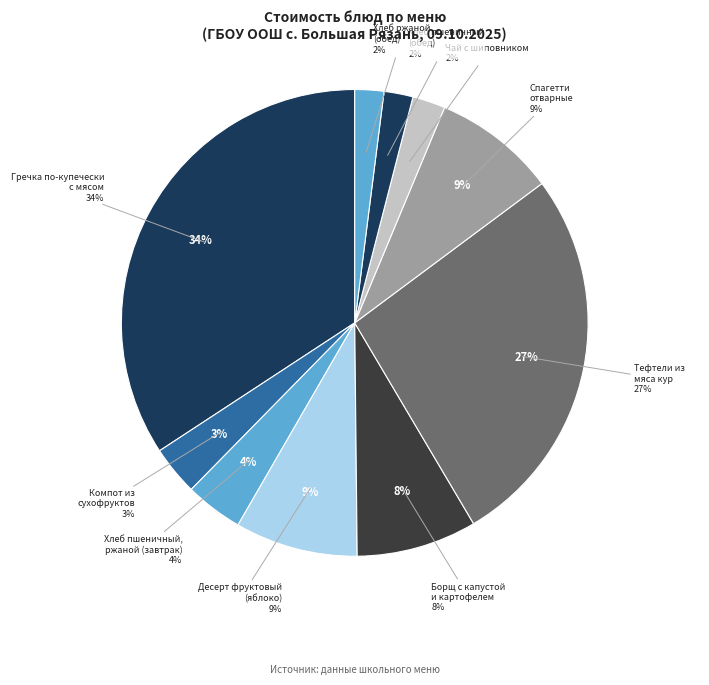

The Спагетти
отварные slice represents 3% of the pie. True or false?

False